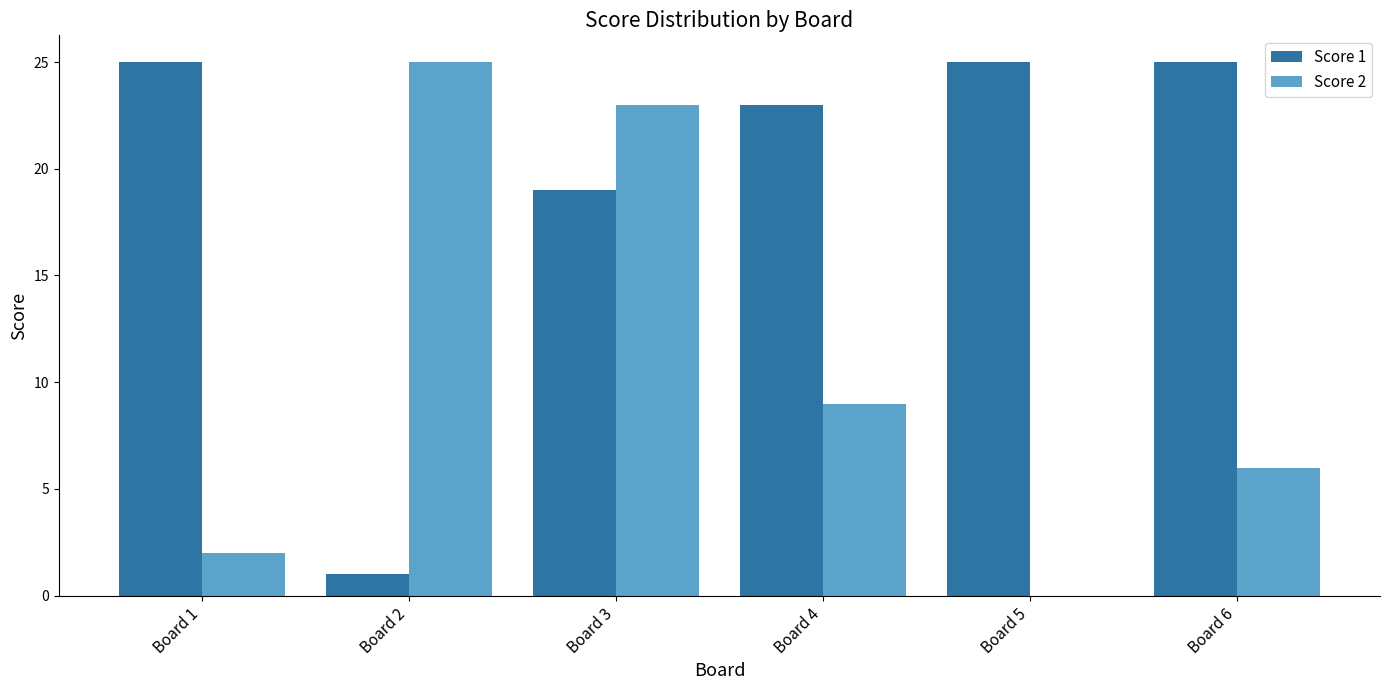

At which category is the sum across all series the highest?

Board 3